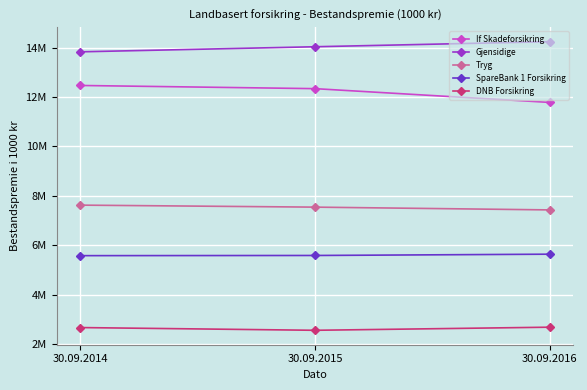

At which label does Tryg reach its peak?

30.09.2014